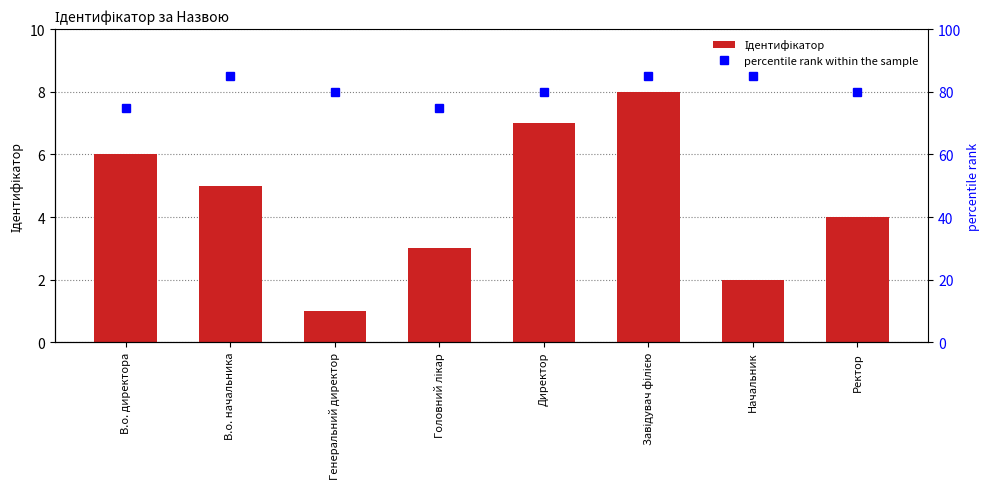

Reading left to right, list all the values displayed in this chart.

Ідентифікатор: В.о. директора=6	В.о. начальника=5	Генеральний директор=1	Головний лікар=3	Директор=7	Завідувач філією=8	Начальник=2	Ректор=4
percentile rank within the sample: В.о. директора=75	В.о. начальника=85	Генеральний директор=80	Головний лікар=75	Директор=80	Завідувач філією=85	Начальник=85	Ректор=80